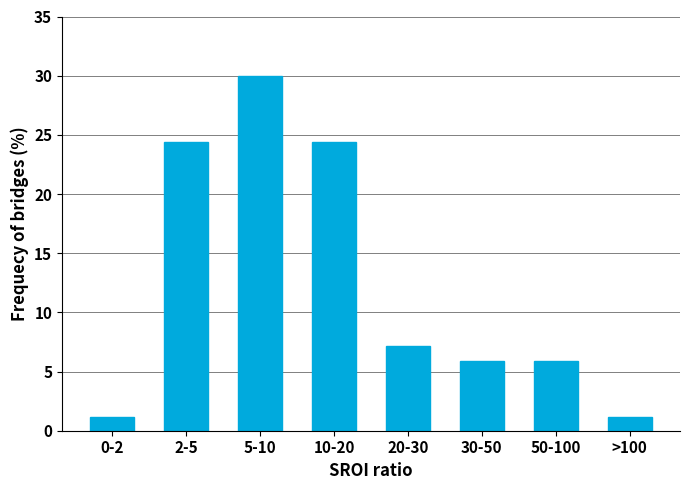

Reading left to right, extract all data points from this chart.

1.2	24.4	30.0	24.4	7.2	5.9	5.9	1.2